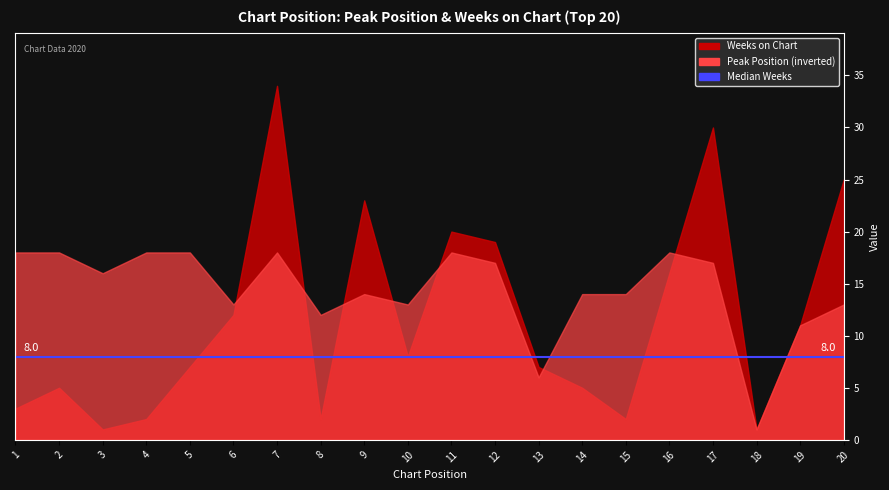

What is the maximum value for Weeks on Chart?

34